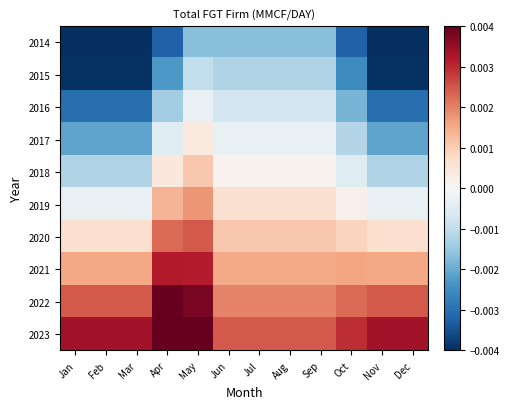

Reading right to left, extract all data points from this chart.

2014: Dec=-0.0	Nov=-0.0	Oct=-0.0	Sep=-0.0	Aug=-0.0	Jul=-0.0	Jun=-0.0	May=-0.0	Apr=-0.0	Mar=-0.0	Feb=-0.0	Jan=-0.0
2015: Dec=-0.0	Nov=-0.0	Oct=-0.0	Sep=-0.0	Aug=-0.0	Jul=-0.0	Jun=-0.0	May=-0.0	Apr=-0.0	Mar=-0.0	Feb=-0.0	Jan=-0.0
2016: Dec=-0.0	Nov=-0.0	Oct=-0.0	Sep=-0.0	Aug=-0.0	Jul=-0.0	Jun=-0.0	May=-0.0	Apr=-0.0	Mar=-0.0	Feb=-0.0	Jan=-0.0
2017: Dec=-0.0	Nov=-0.0	Oct=-0.0	Sep=-0.0	Aug=-0.0	Jul=-0.0	Jun=-0.0	May=0.0	Apr=-0.0	Mar=-0.0	Feb=-0.0	Jan=-0.0
2018: Dec=-0.0	Nov=-0.0	Oct=-0.0	Sep=0.0	Aug=0.0	Jul=0.0	Jun=0.0	May=0.0	Apr=0.0	Mar=-0.0	Feb=-0.0	Jan=-0.0
2019: Dec=-0.0	Nov=-0.0	Oct=0.0	Sep=0.0	Aug=0.0	Jul=0.0	Jun=0.0	May=0.0	Apr=0.0	Mar=-0.0	Feb=-0.0	Jan=-0.0
2020: Dec=0.0	Nov=0.0	Oct=0.0	Sep=0.0	Aug=0.0	Jul=0.0	Jun=0.0	May=0.0	Apr=0.0	Mar=0.0	Feb=0.0	Jan=0.0
2021: Dec=0.0	Nov=0.0	Oct=0.0	Sep=0.0	Aug=0.0	Jul=0.0	Jun=0.0	May=0.0	Apr=0.0	Mar=0.0	Feb=0.0	Jan=0.0
2022: Dec=0.0	Nov=0.0	Oct=0.0	Sep=0.0	Aug=0.0	Jul=0.0	Jun=0.0	May=0.0	Apr=0.0	Mar=0.0	Feb=0.0	Jan=0.0
2023: Dec=0.0	Nov=0.0	Oct=0.0	Sep=0.0	Aug=0.0	Jul=0.0	Jun=0.0	May=0.0	Apr=0.0	Mar=0.0	Feb=0.0	Jan=0.0